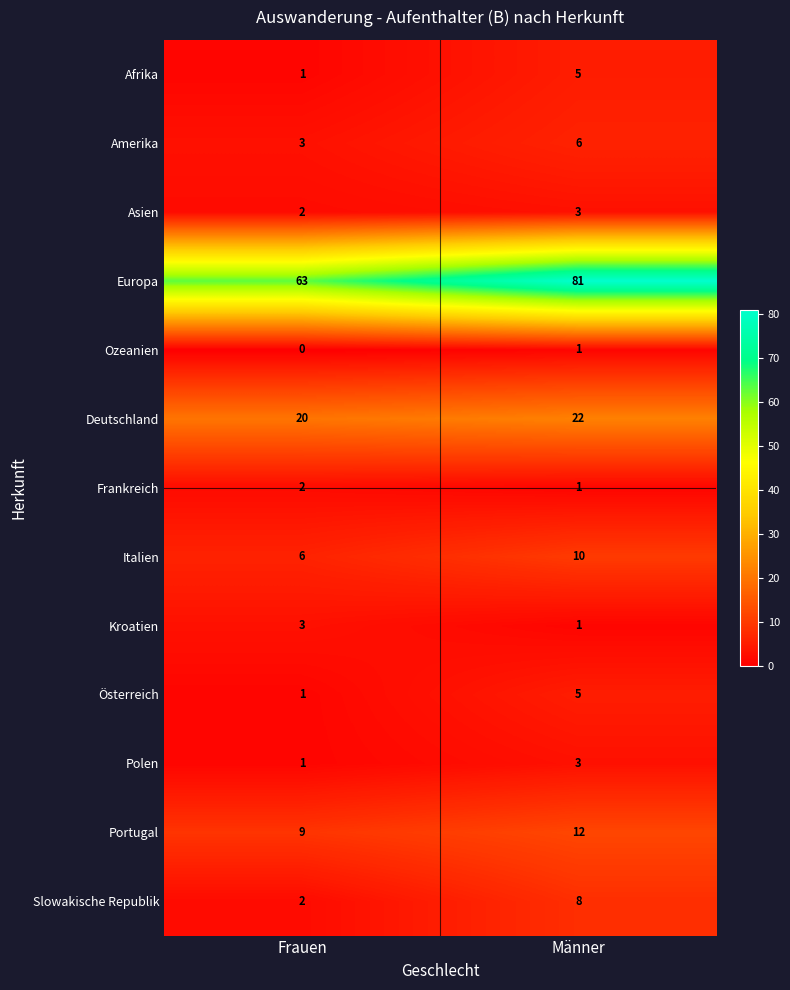

What is the approximate value of Österreich at Männer?

5